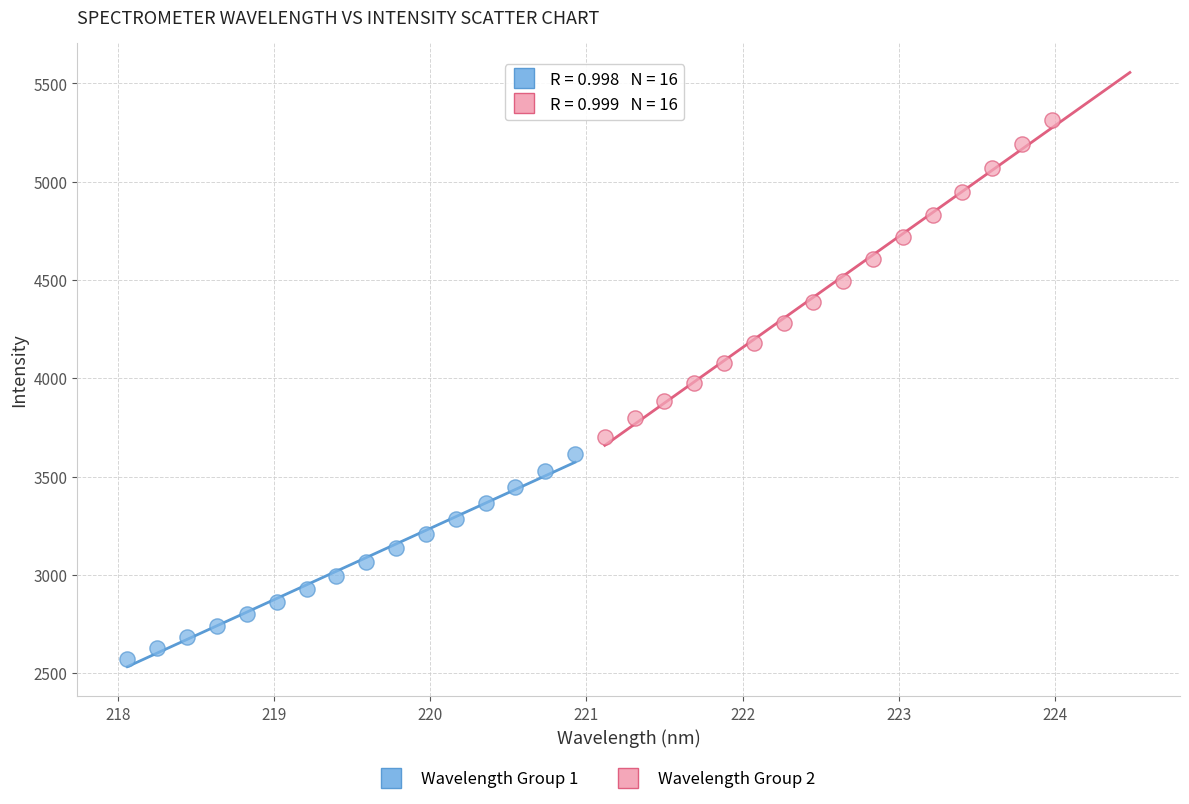

Which series reaches the minimum Y coordinate?

Wavelength Group 1